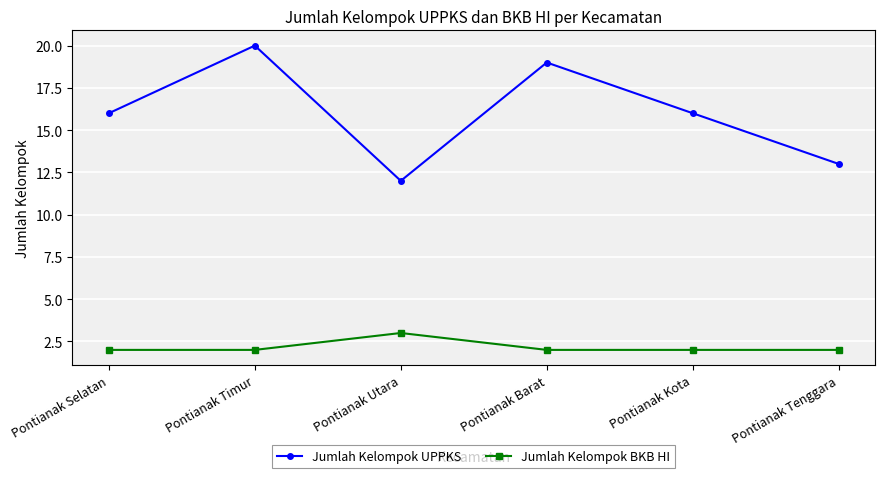

Which series changed the most between Pontianak Selatan and Pontianak Timur?

Jumlah Kelompok UPPKS